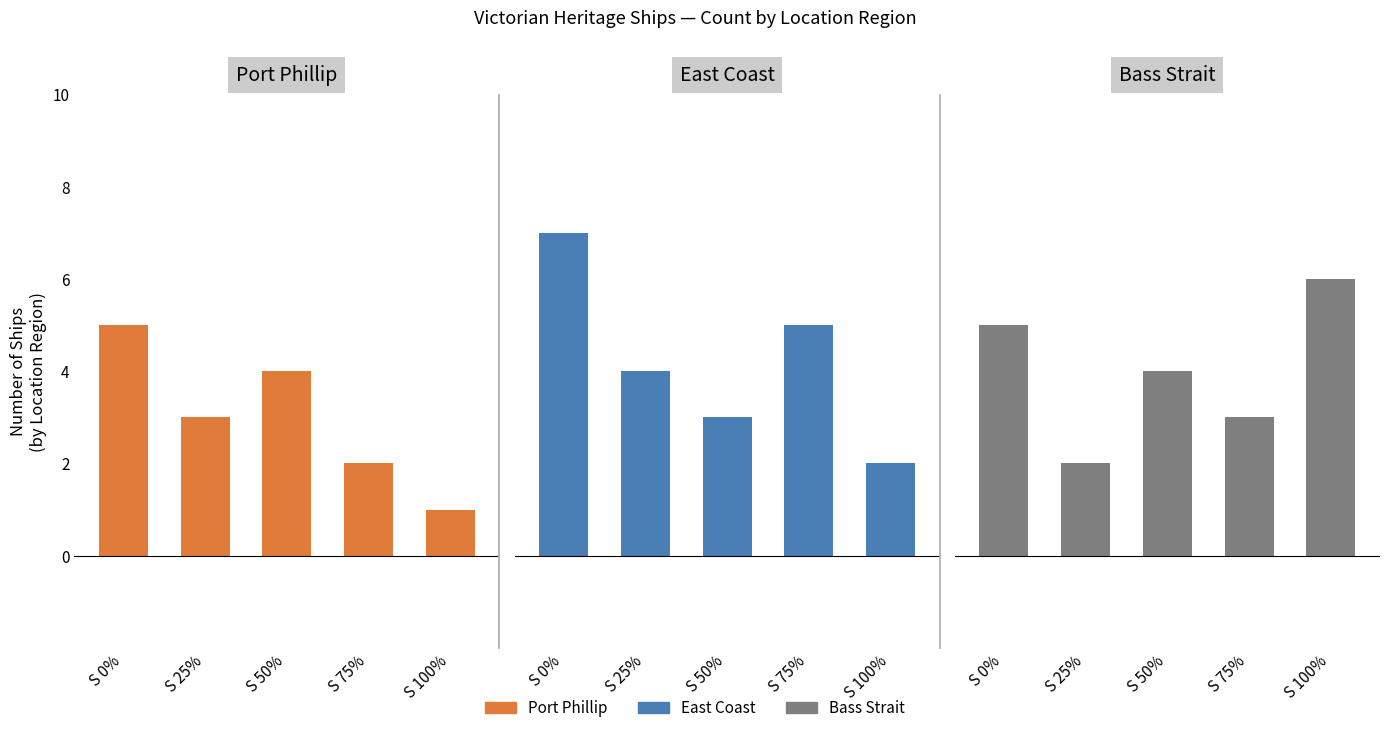

Which series has the largest total across all categories?

East Coast